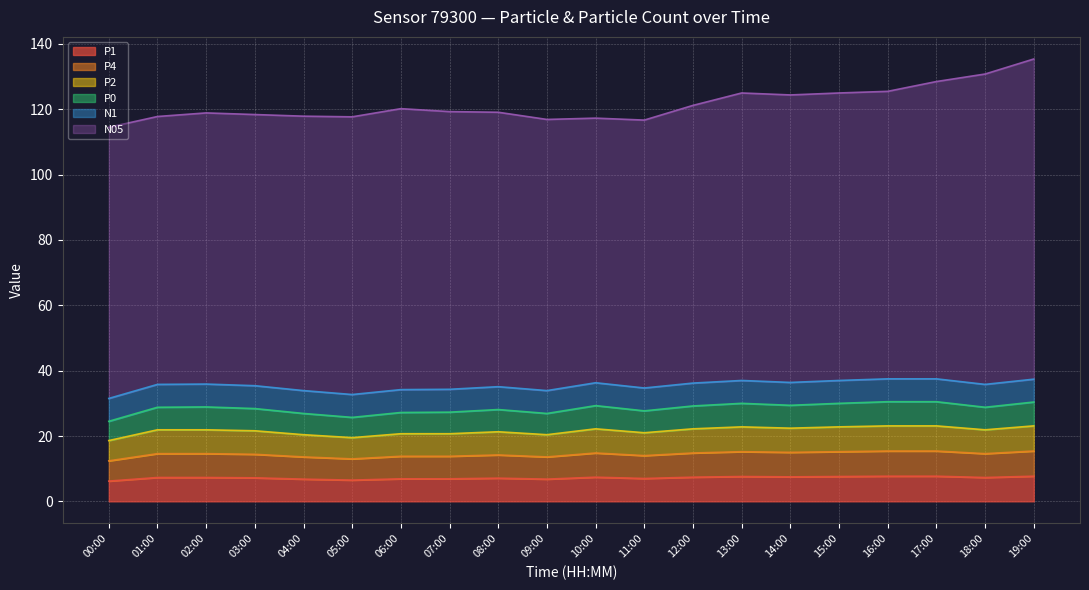

At which label does P2 reach its peak?

16:00